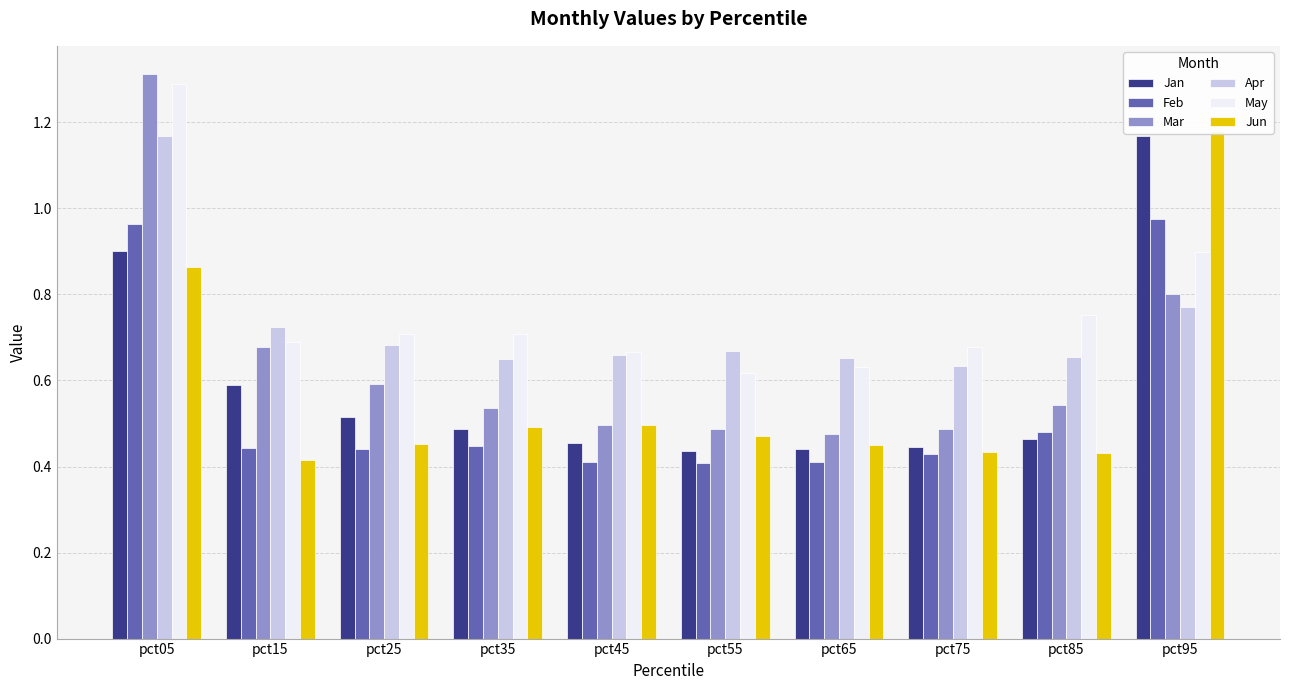

Reading left to right, transcribe all the data shown in this chart.

Jan: 0.9	0.6	0.5	0.5	0.5	0.4	0.4	0.4	0.5	1.2
Feb: 1.0	0.4	0.4	0.4	0.4	0.4	0.4	0.4	0.5	1.0
Mar: 1.3	0.7	0.6	0.5	0.5	0.5	0.5	0.5	0.5	0.8
Apr: 1.2	0.7	0.7	0.6	0.7	0.7	0.7	0.6	0.7	0.8
May: 1.3	0.7	0.7	0.7	0.7	0.6	0.6	0.7	0.8	0.9
Jun: 0.9	0.4	0.5	0.5	0.5	0.5	0.4	0.4	0.4	1.2